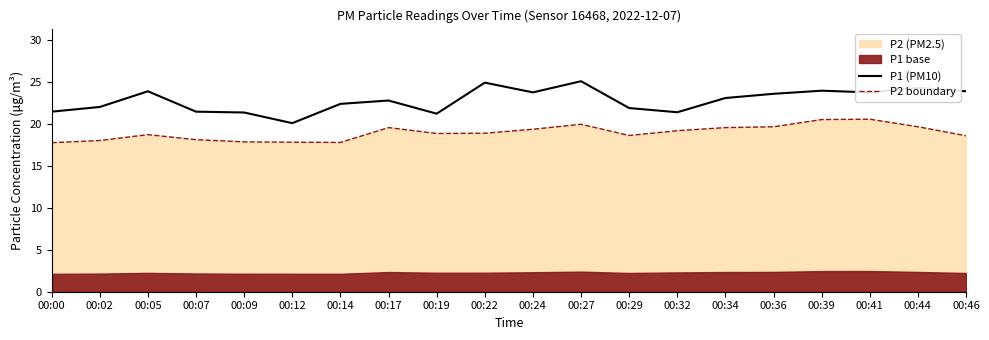

True or false: P2 boundary and P1 (PM10) cross at least once.

False